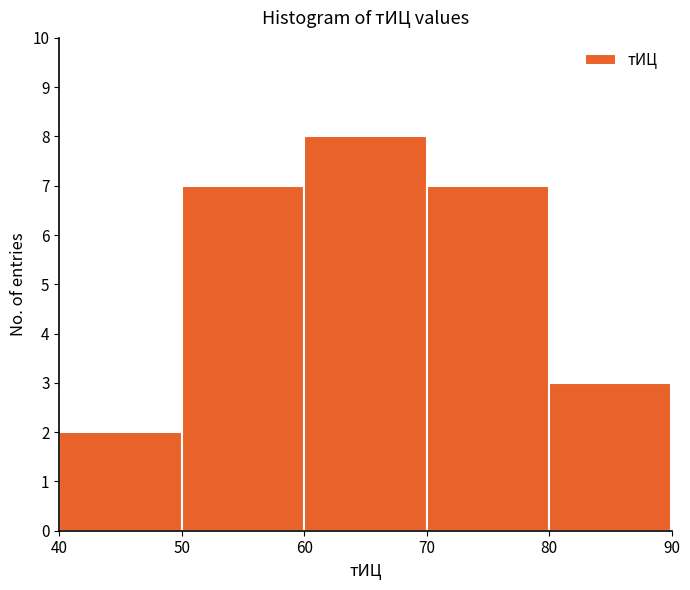

Reading left to right, transcribe this chart: for each bar, give the range it covers on the x-axis and its height. The values are not printed on the chart, so give them approximately, as read against the axis.

40 to 50: 2
50 to 60: 7
60 to 70: 8
70 to 80: 7
80 to 90: 3